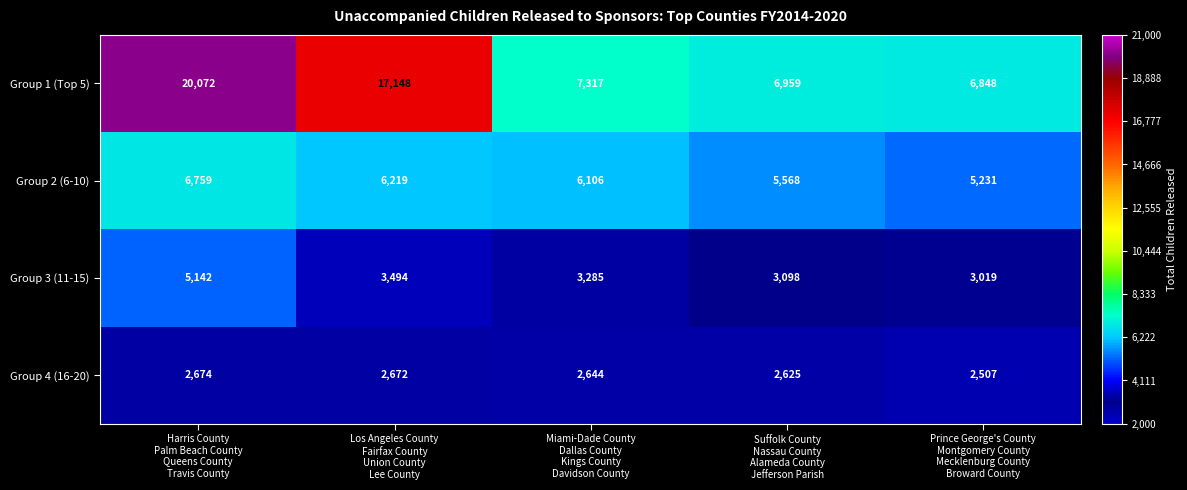

Which series has the largest total across all categories?

Group 1 (Top 5)